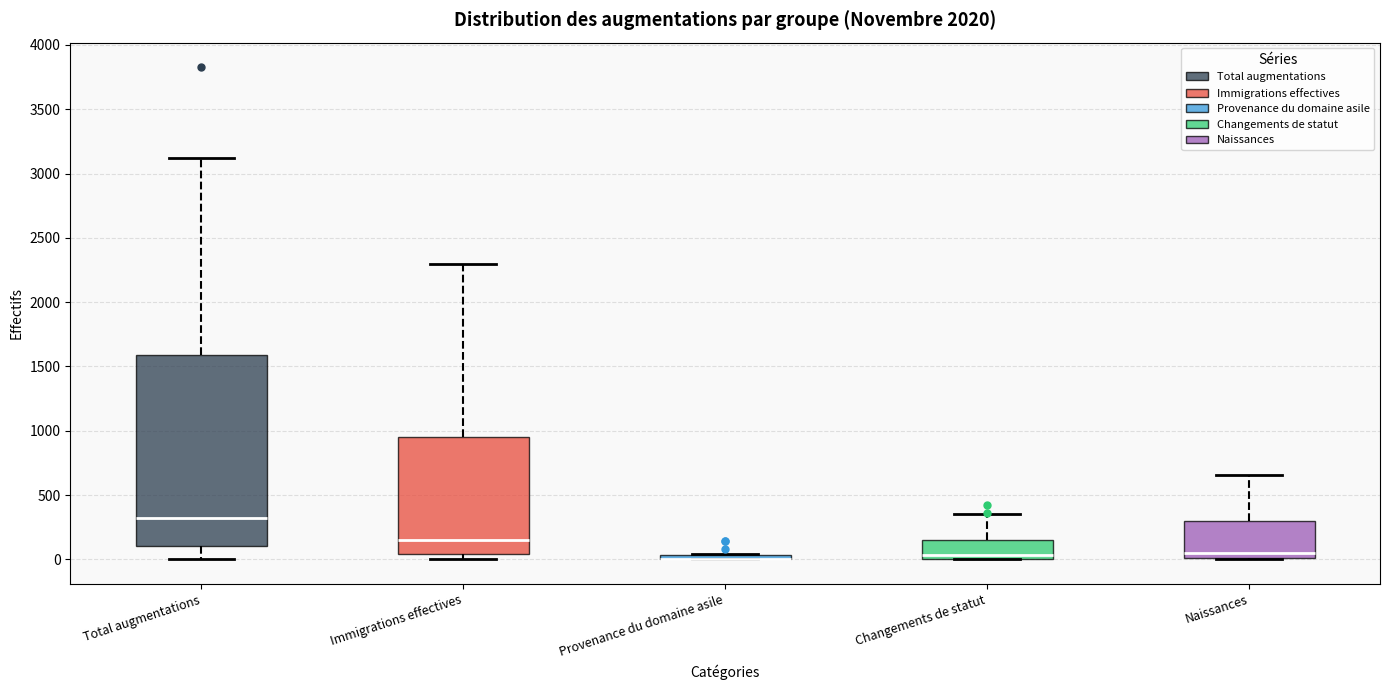

Where is the upper edge of the box for Immigrations effectives on the y-axis? The values are not printed on the chart, so give them approximately, as read against the axis.

950